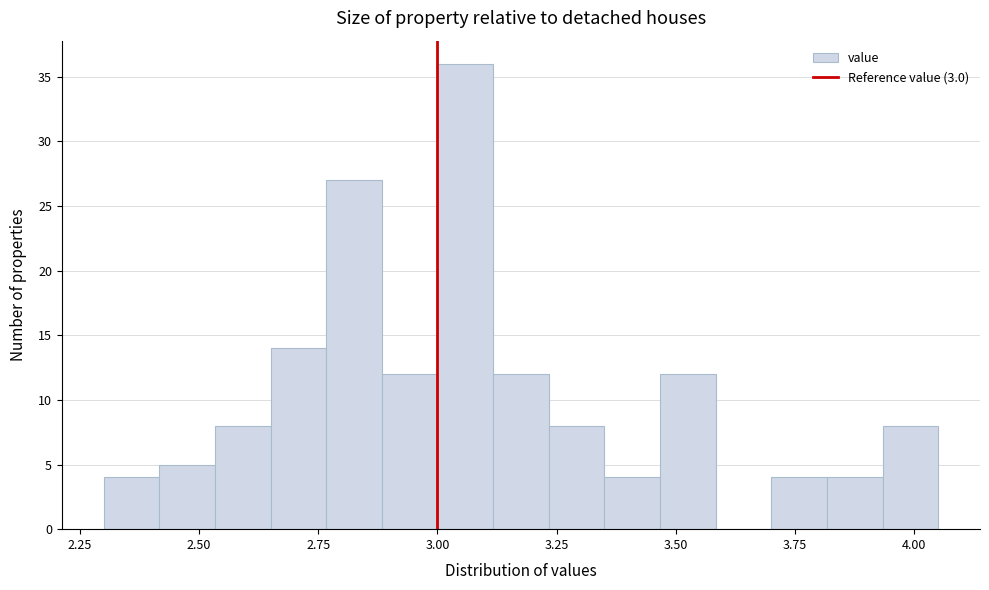

Around what value on the x-axis is the tallest bar? Give the approximate position of its centre, as read against the axis.

3.05